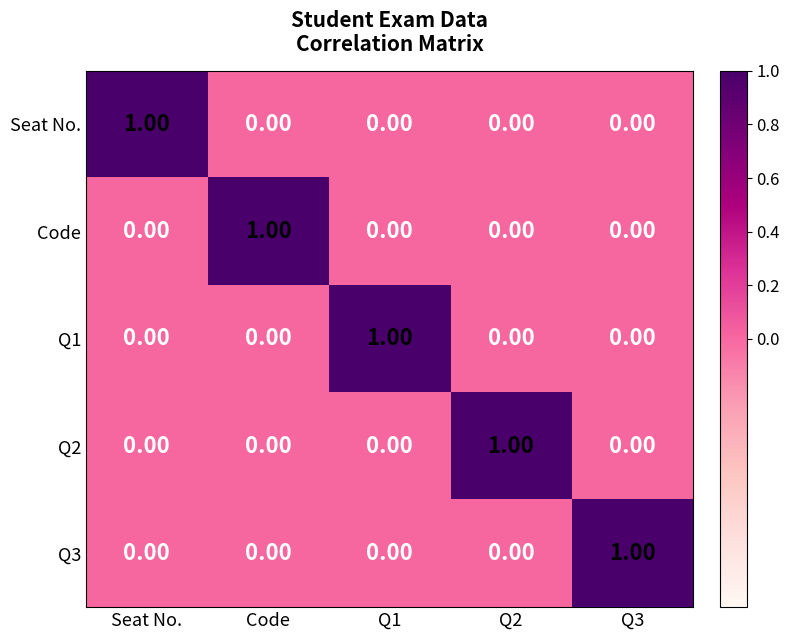

What is the spread (max minus min) of values at Q1?

1